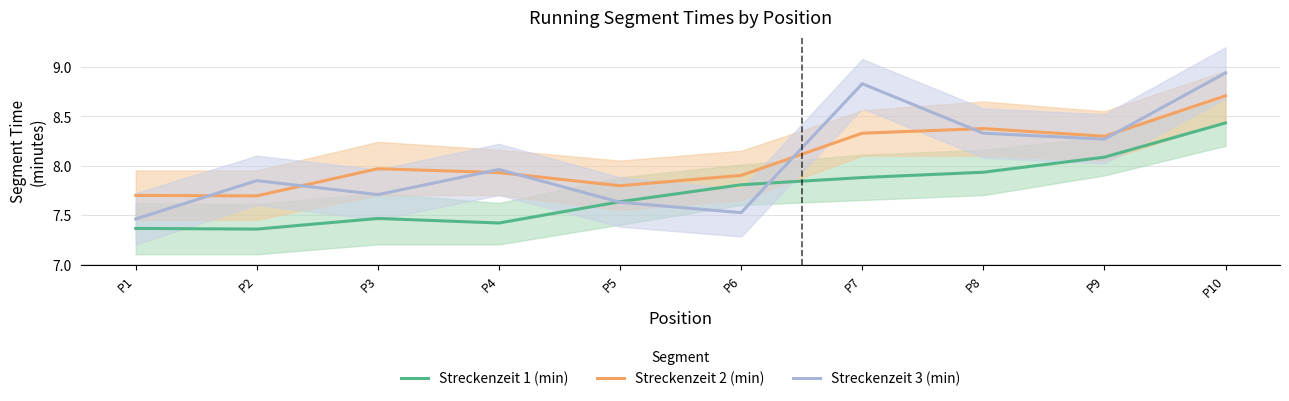

What is the greatest value displayed?

8.9